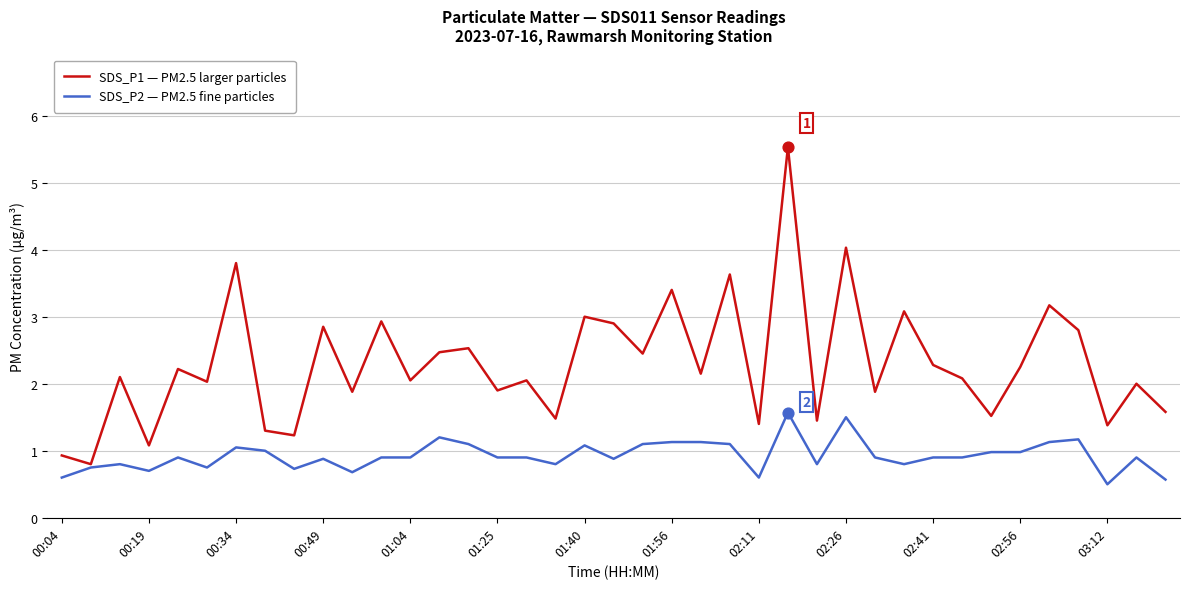

Which series has the largest total across all categories?

SDS_P1 — PM2.5 larger particles